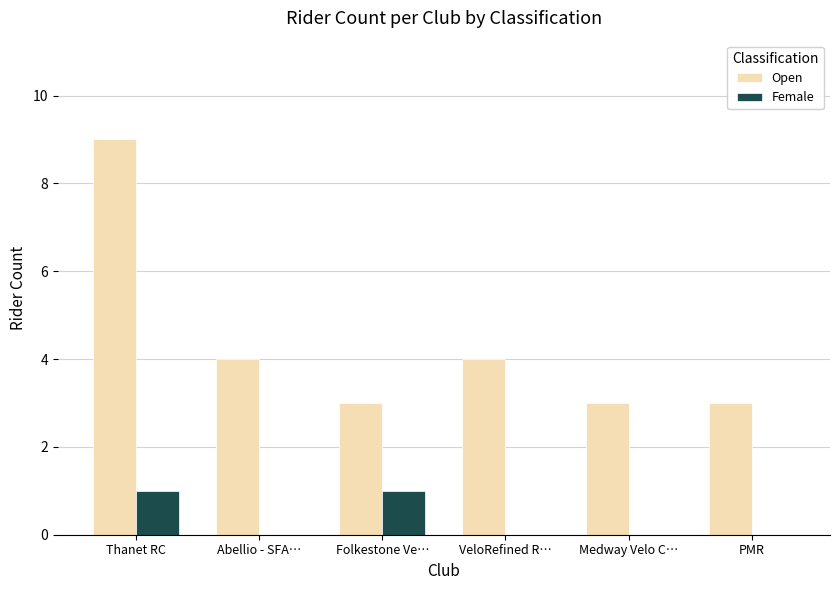

Which series changed the most between Thanet RC and VeloRefined R…?

Open